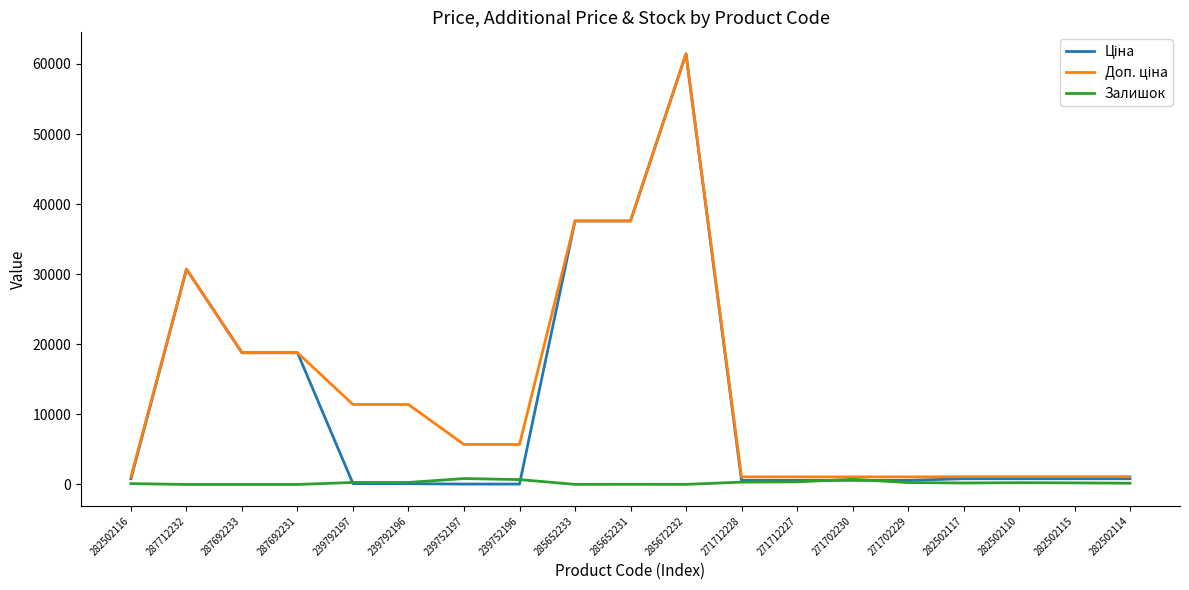

At which category does the chart reach its peak across all series?

285672232